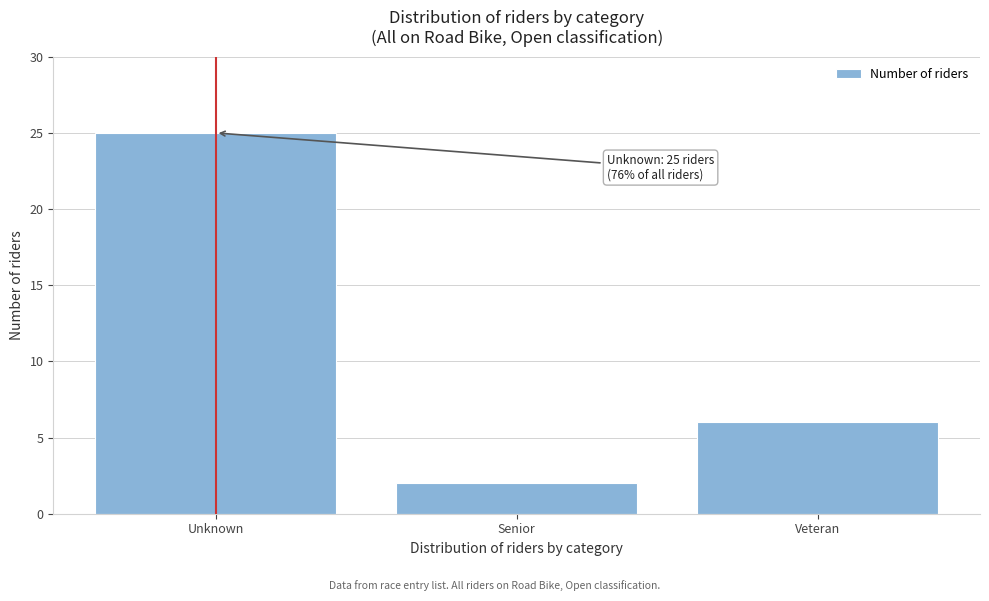

Reading left to right, what are all the values shown in this chart?

Unknown=25	Senior=2	Veteran=6